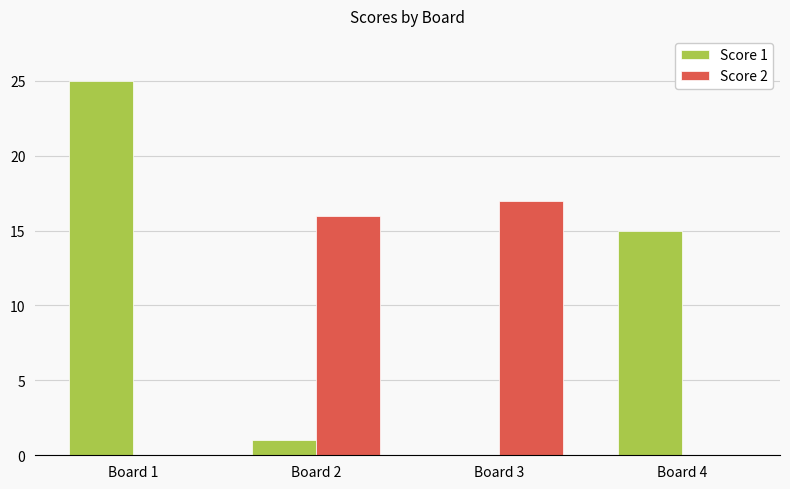

Which series has the largest total across all categories?

Score 1